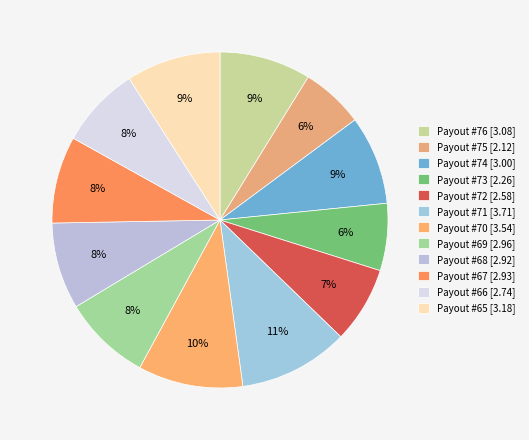

Rank the categories by value from highest to lowest.

Payout #71, Payout #70, Payout #65, Payout #76, Payout #74, Payout #69, Payout #67, Payout #68, Payout #66, Payout #72, Payout #73, Payout #75